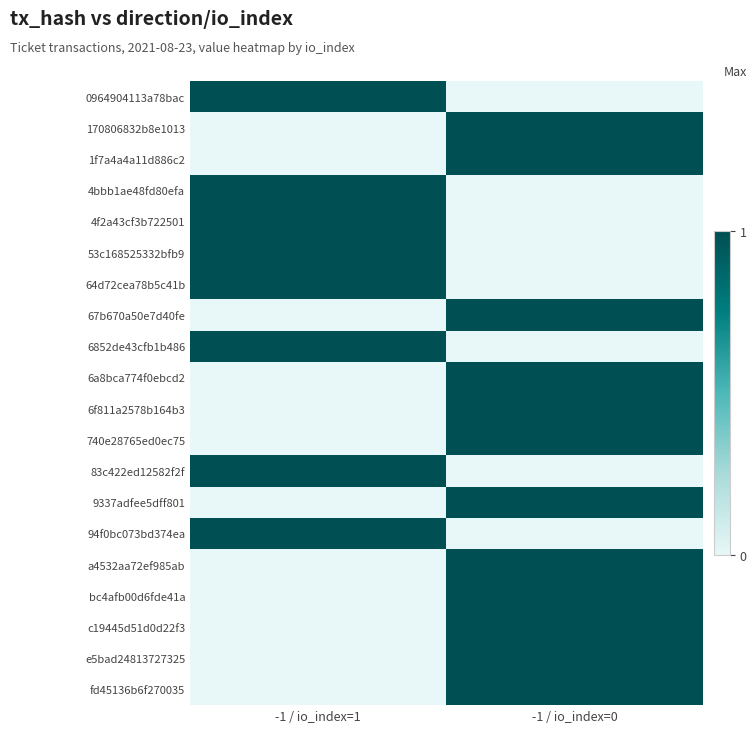

At which category is the sum across all series the highest?

-1 / io_index=0